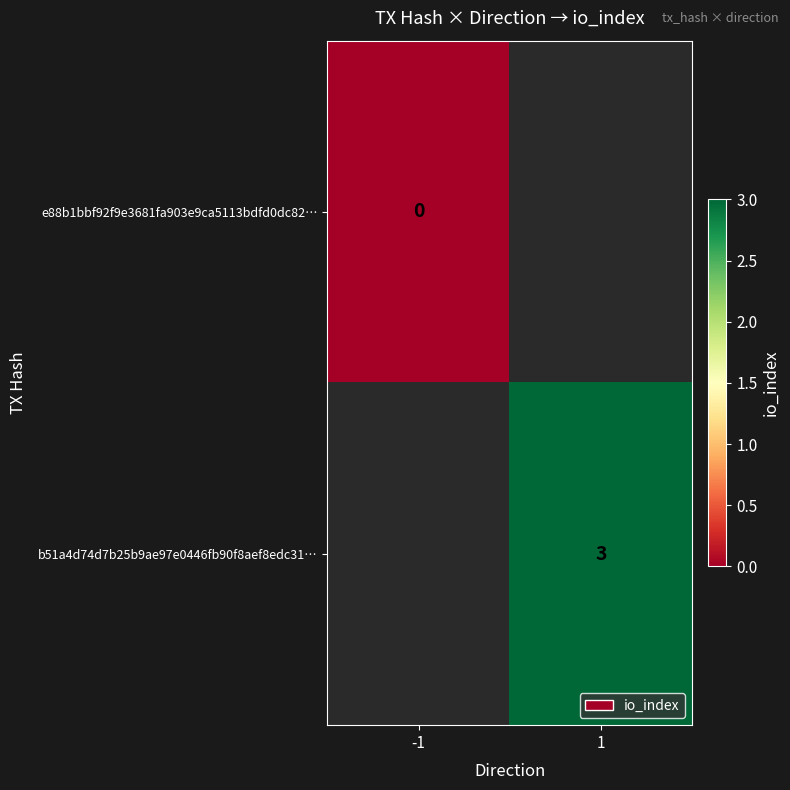

Is the value of e88b1bbf92f9e3681fa903e9ca5113bdfd0dc82… at -1 greater than the value of b51a4d74d7b25b9ae97e0446fb90f8aef8edc31… at 1?

No